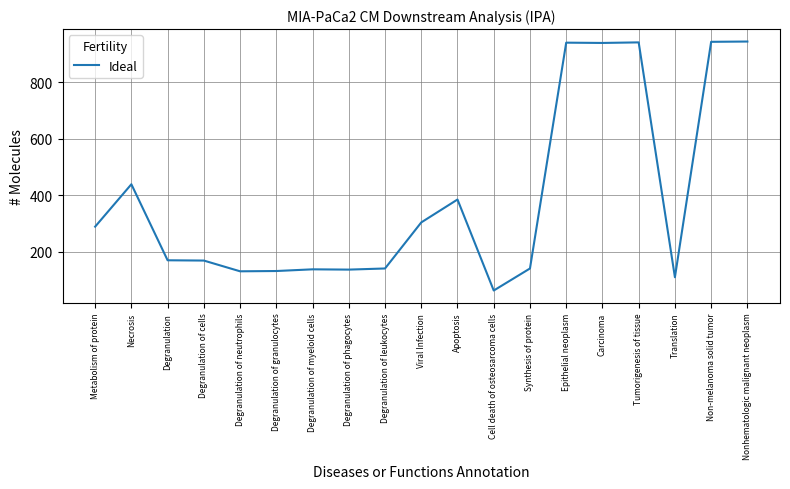

What is the change in value from Metabolism of protein to Translation?

-179